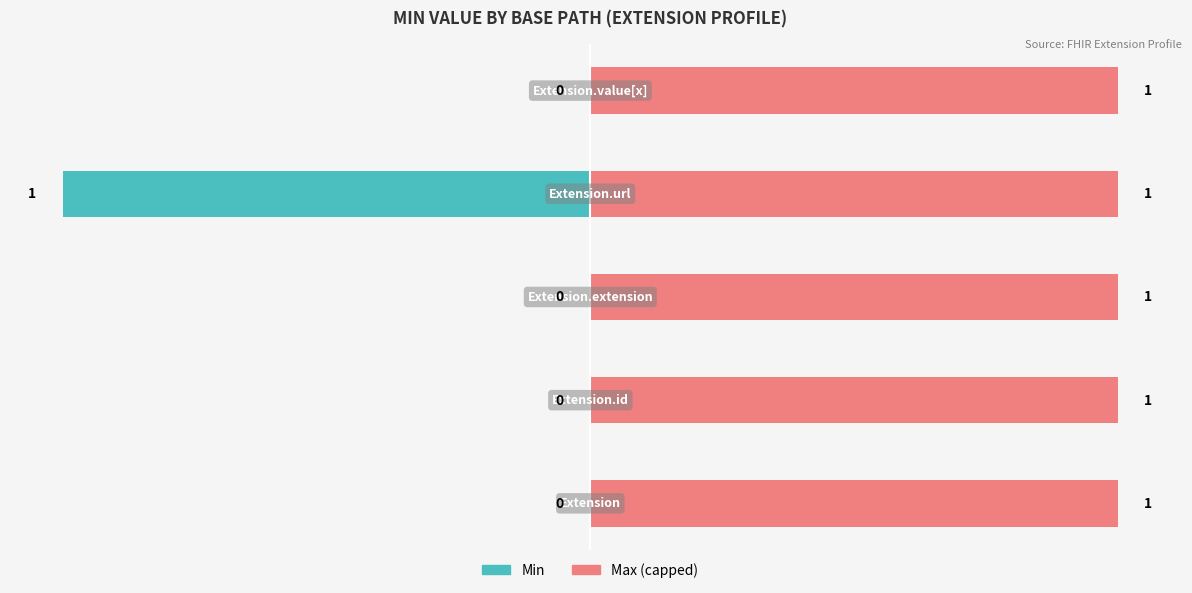

Rank the series by their average value, from lowest to highest.

Min, Max (capped)